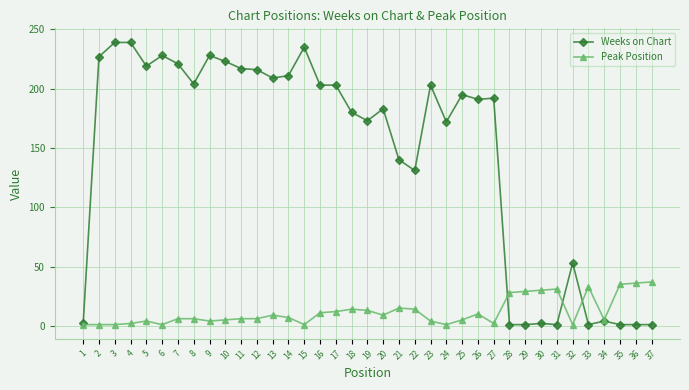

True or false: Peak Position has more than 2 interior local peaks.

True